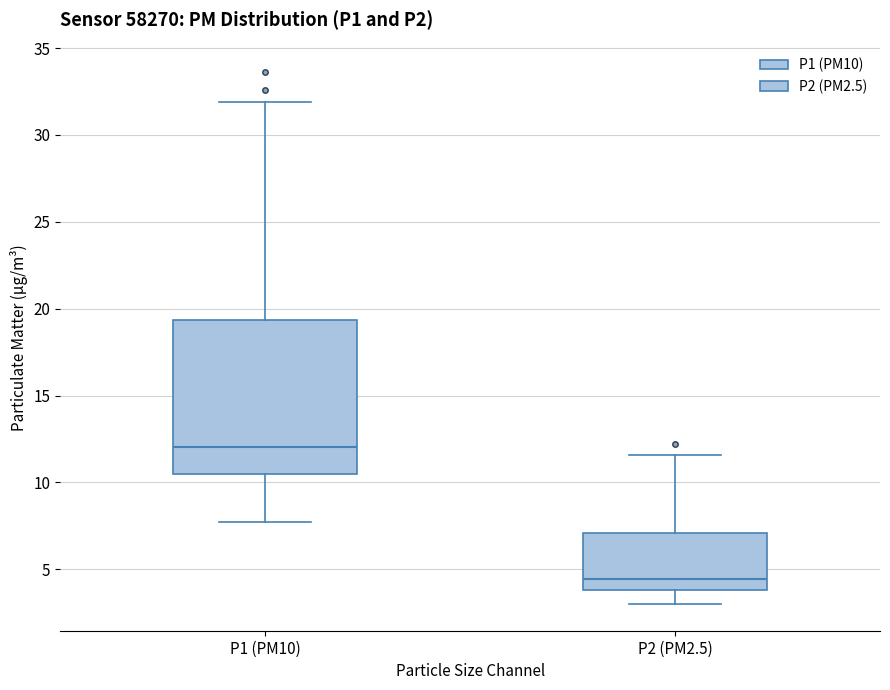

Where does the lower whisker of the box for P1 (PM10) end on the y-axis? The values are not printed on the chart, so give them approximately, as read against the axis.

7.5